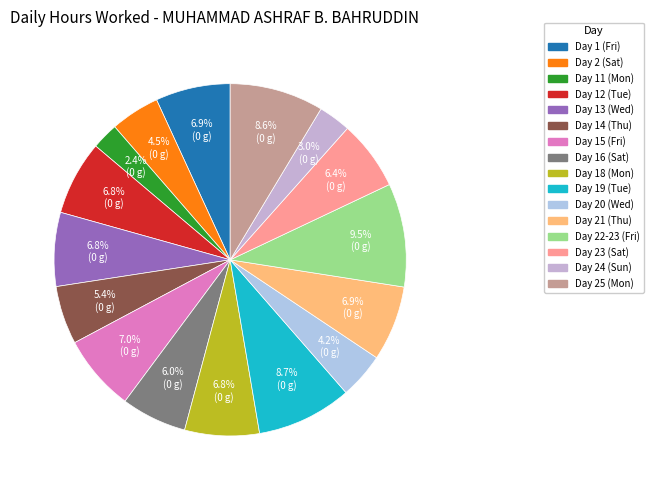

To the nearest percent, what portion does Day 15 (Fri) represent?

7%